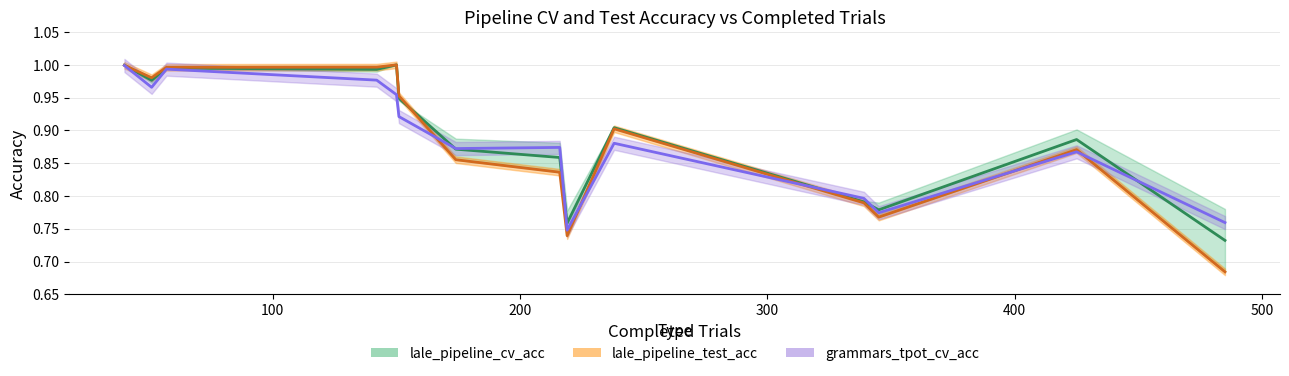

Which series has the largest range (max minus min)?

lale_pipeline_test_acc